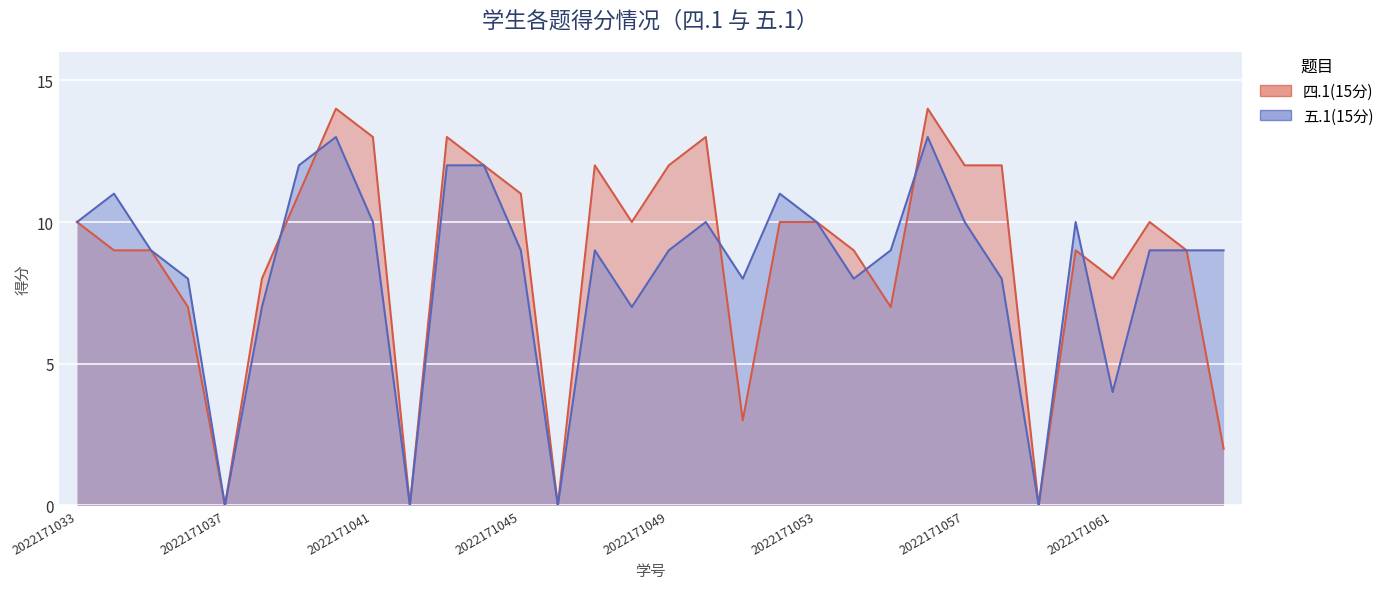

Does the chart display data point markers on the line(s)?

No